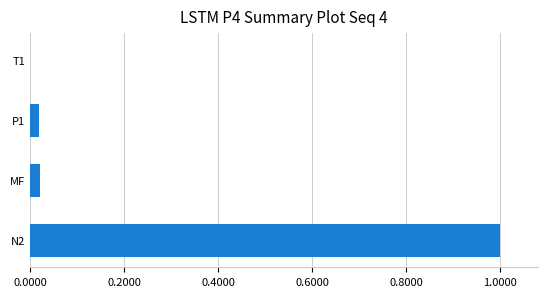

What is the sum of all values?

1.0